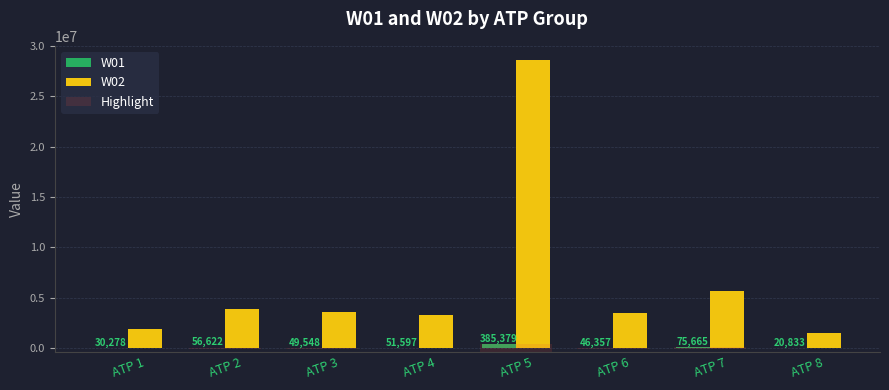

Which label corresponds to the largest value in the chart?

ATP 5